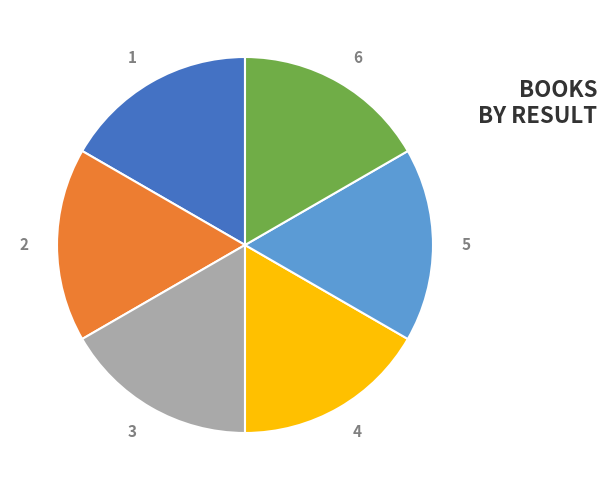

The 1 slice represents 17% of the pie. True or false?

True